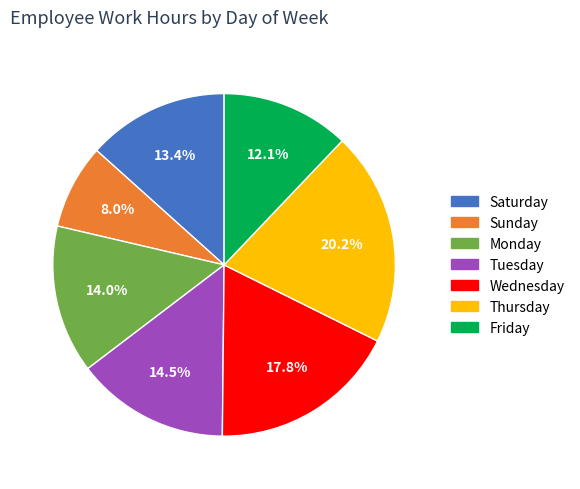

Between Saturday and Thursday, which is larger?

Thursday